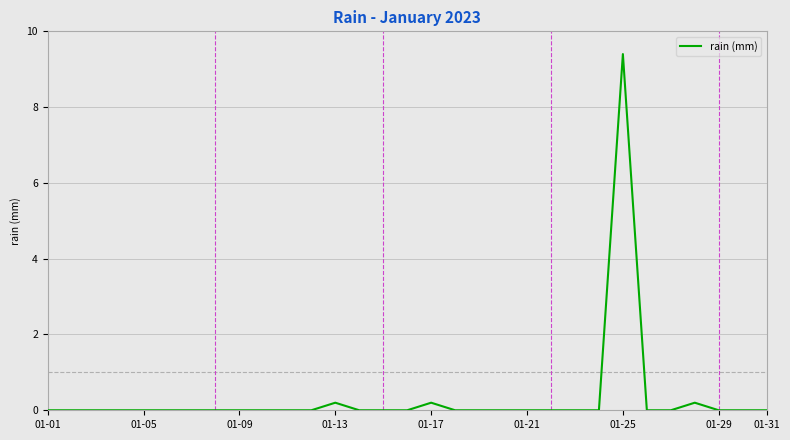

What is the difference between the maximum and minimum values?

9.4